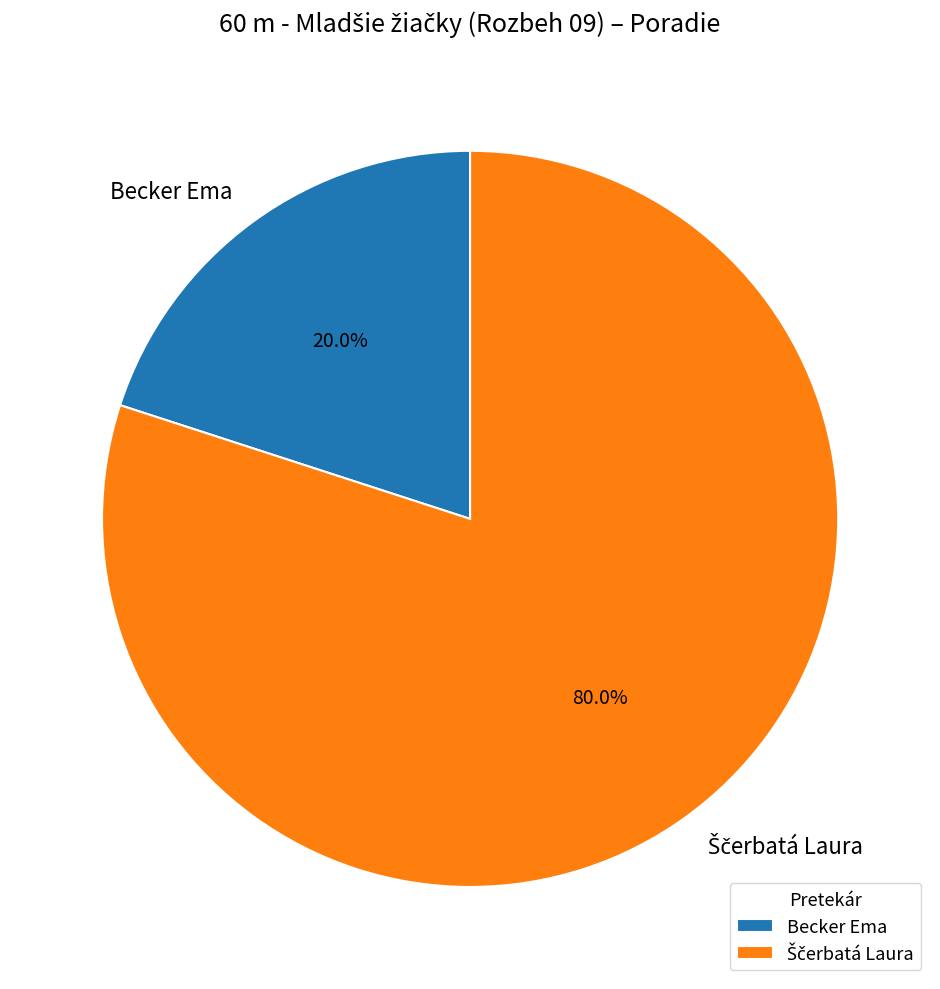

How many slices are in this pie chart?

2